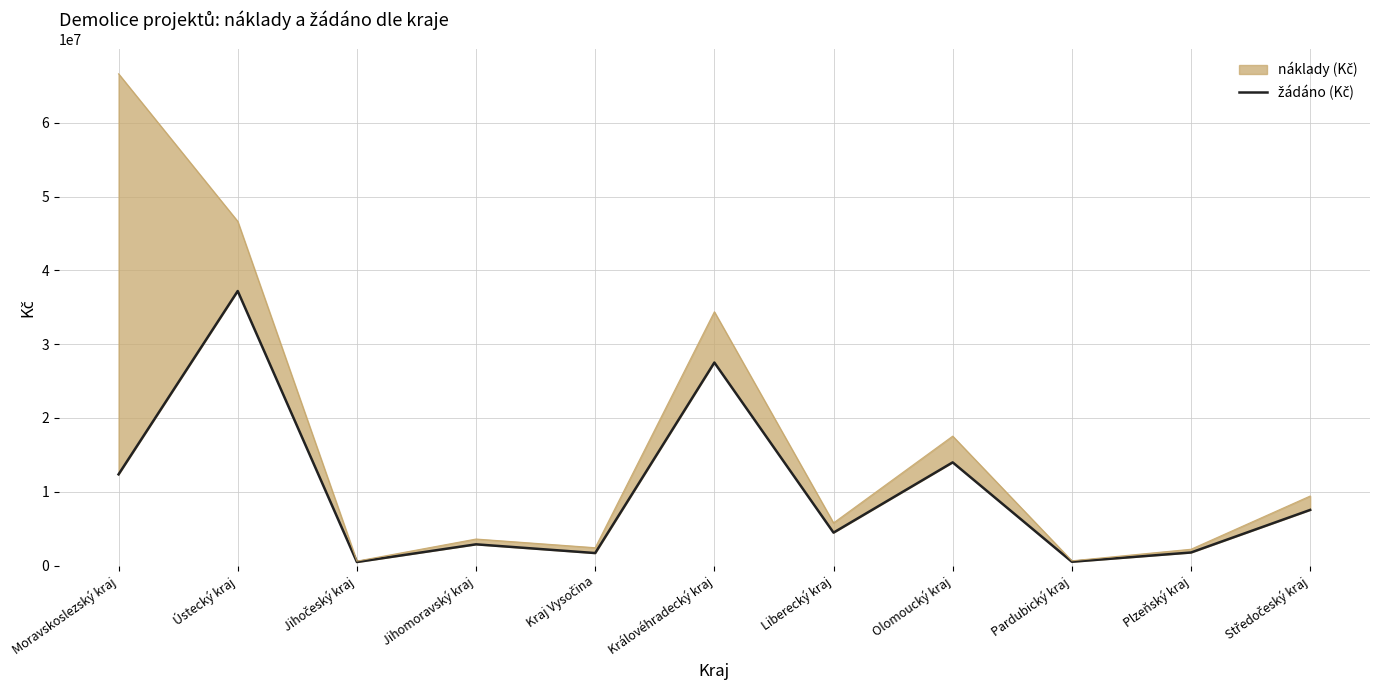

What value does the data have at Kraj Vysočina, to the nearest 100?

1688800